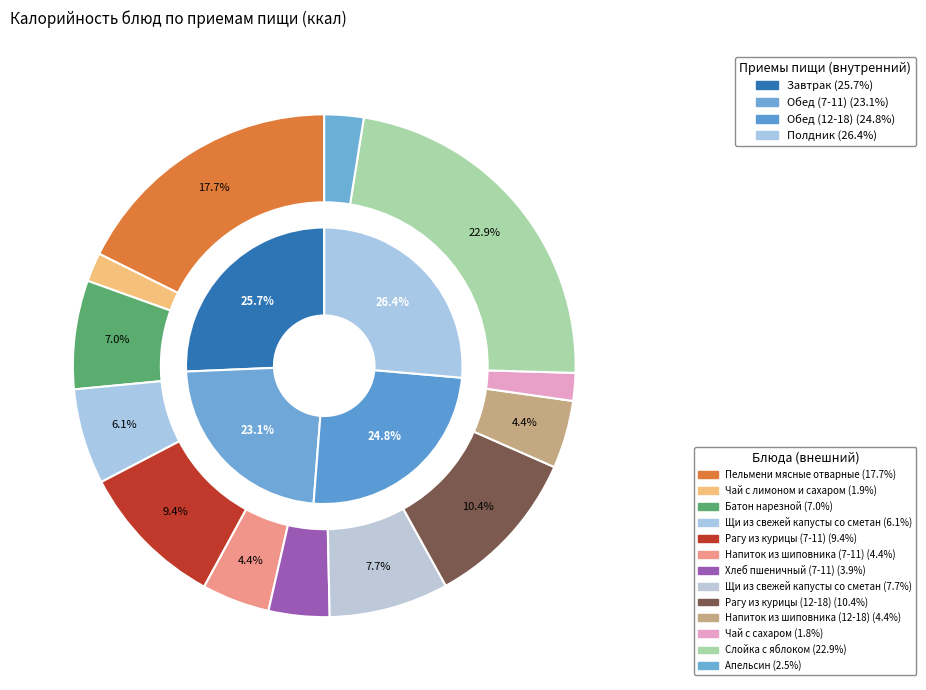

To the nearest percent, what is the average slice percentage?

8%